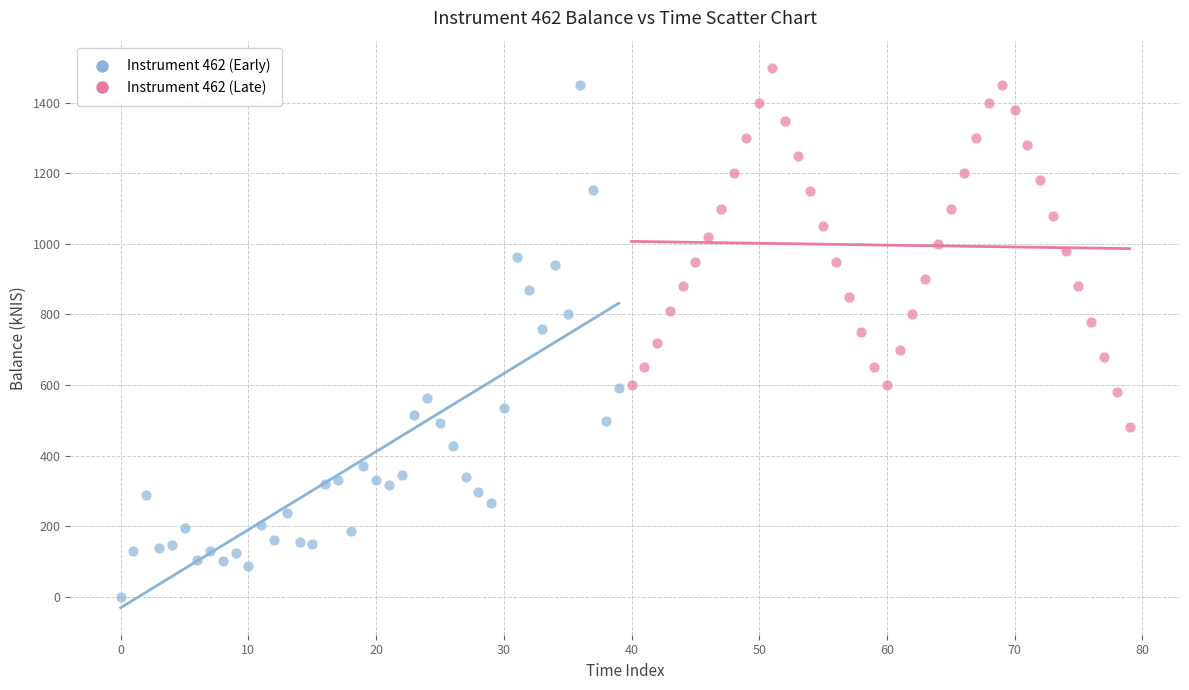

What are all the series names shown in the legend?

Instrument 462 (Early), Instrument 462 (Late)